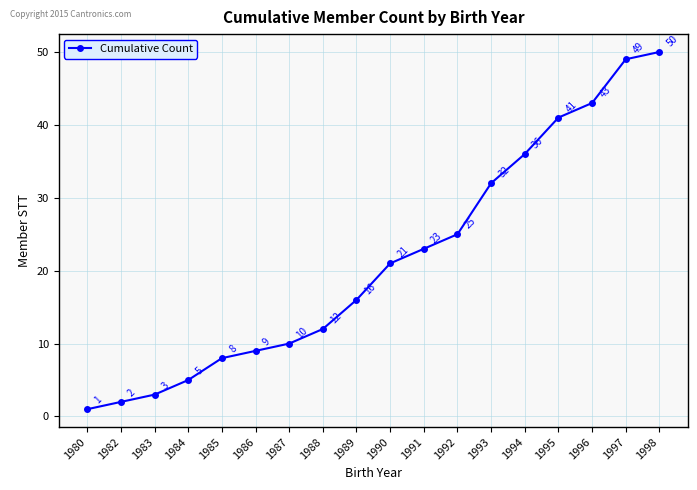

What is the change in value from 1984 to 1991?

+18